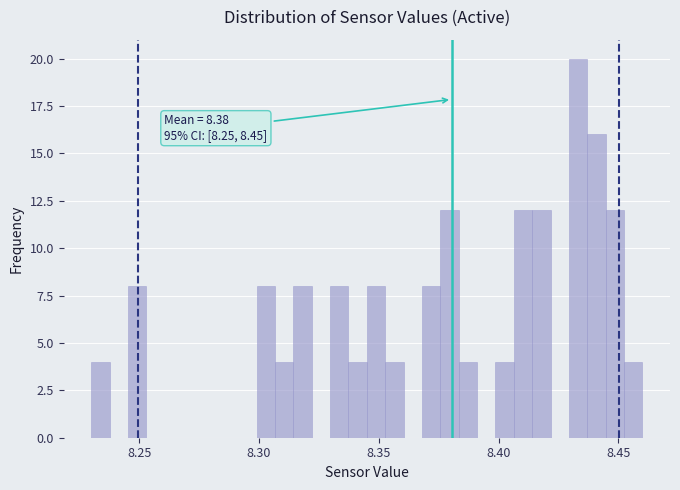

Read against the x-axis, roughly where is the centre of the tallest bar?

8.435